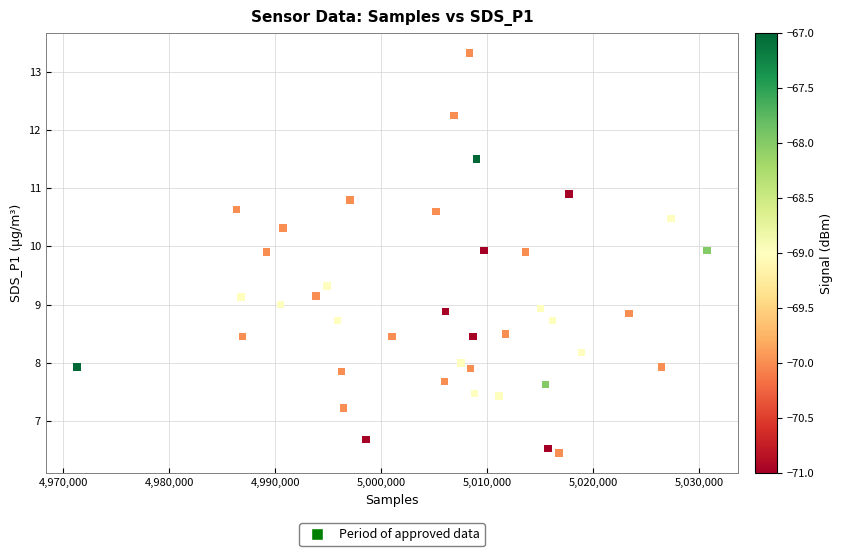

What is the range of X values (max minus min)?

59432.0